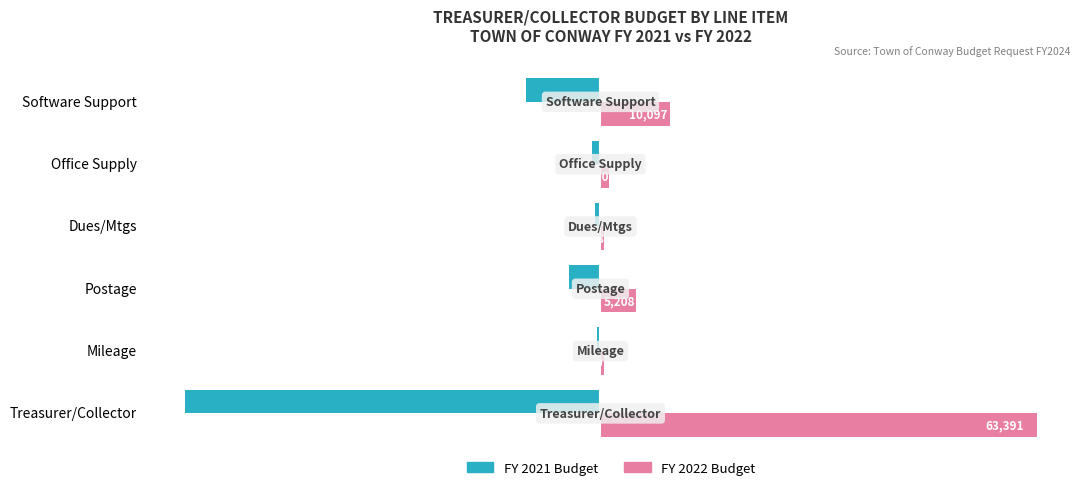

The FY 2022 Budget series shows 1200 at Office Supply. True or false?

True